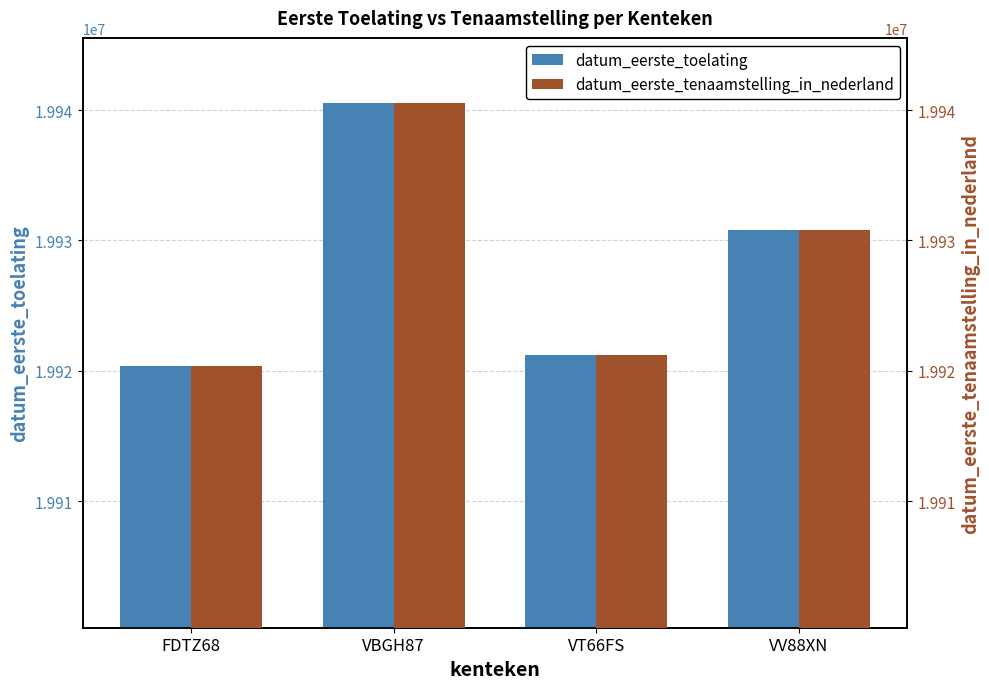

At which category is the sum across all series the highest?

VBGH87